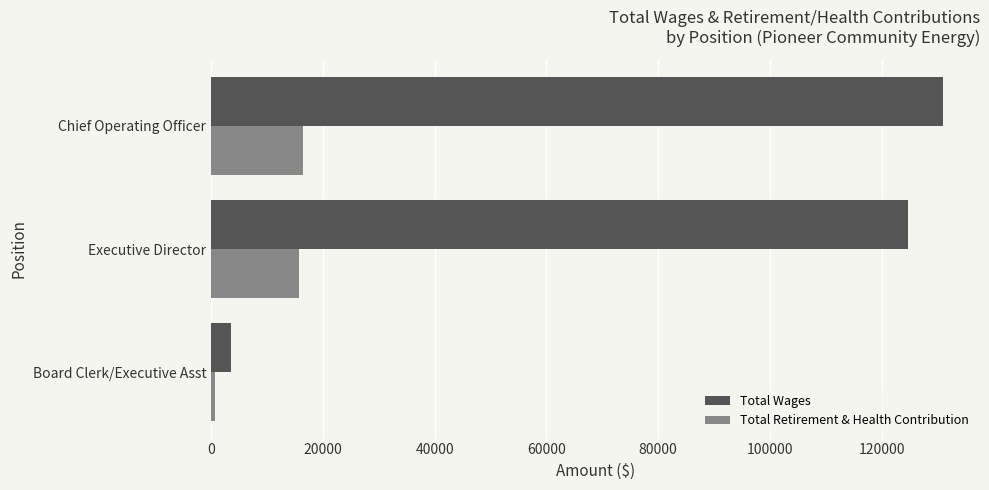

What is the difference between the maximum and second lowest values in the Total Retirement & Health Contribution series?

794